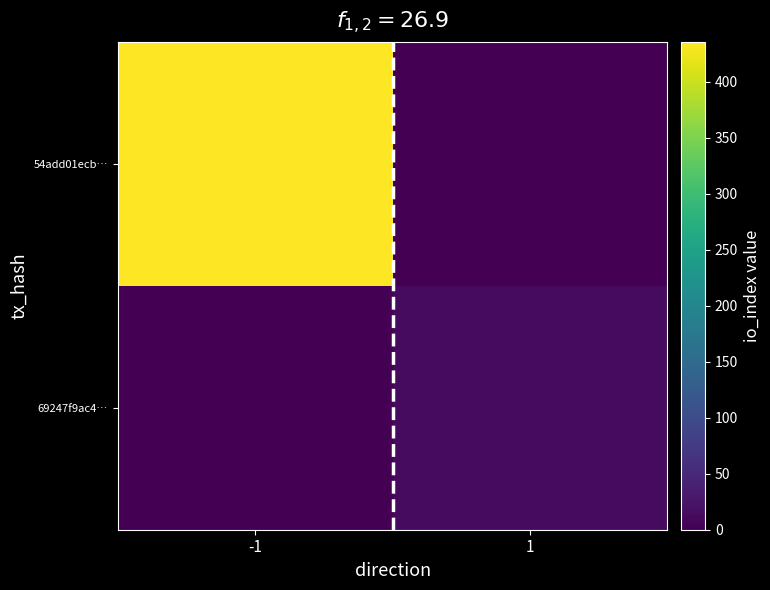

At which category is the sum across all series the highest?

-1